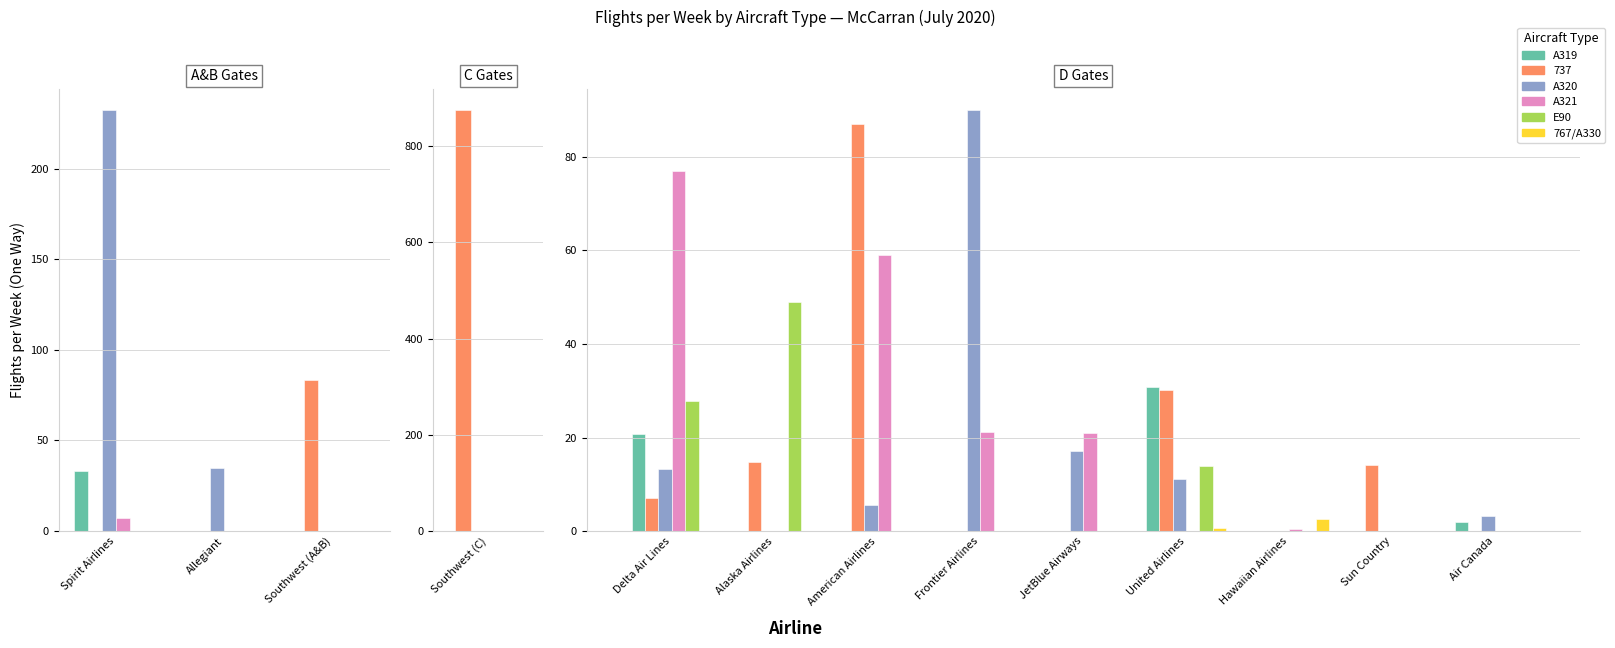

Is the value of E90 at Frontier Airlines greater than the value of A321 at Hawaiian Airlines?

No